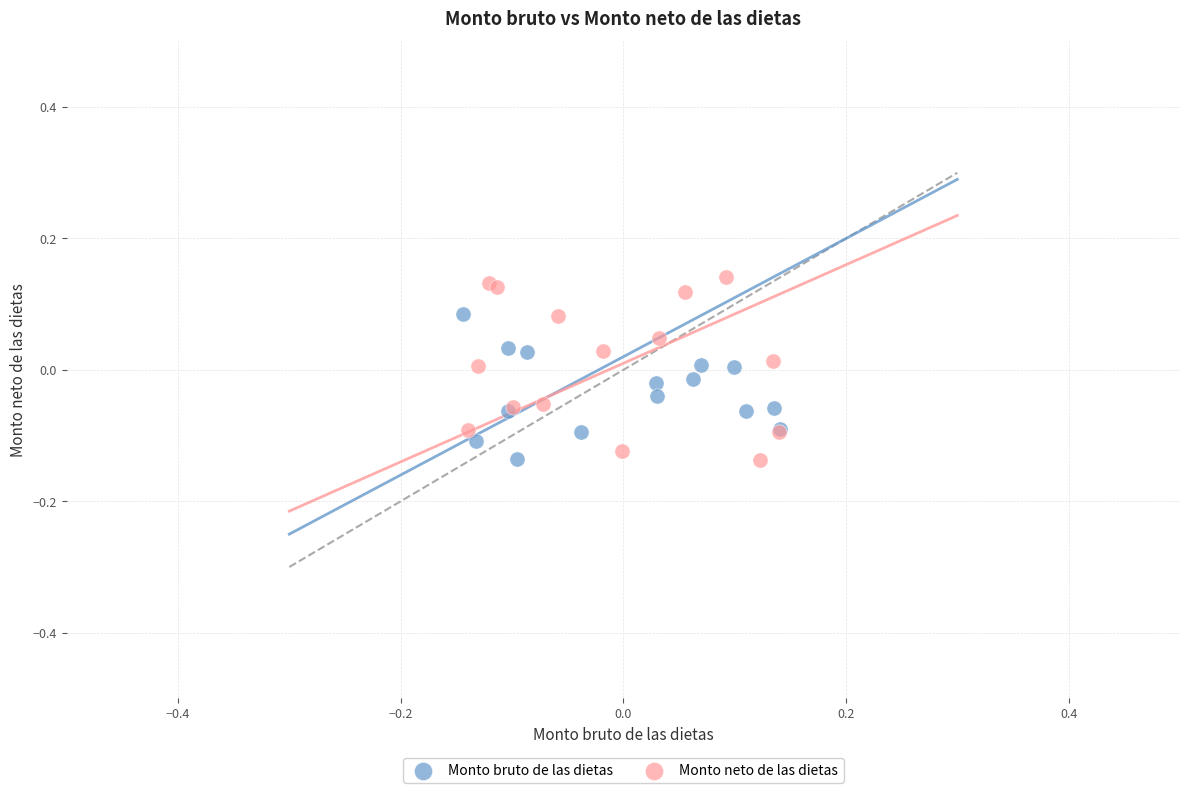

Which series reaches the maximum Y coordinate?

Monto neto de las dietas